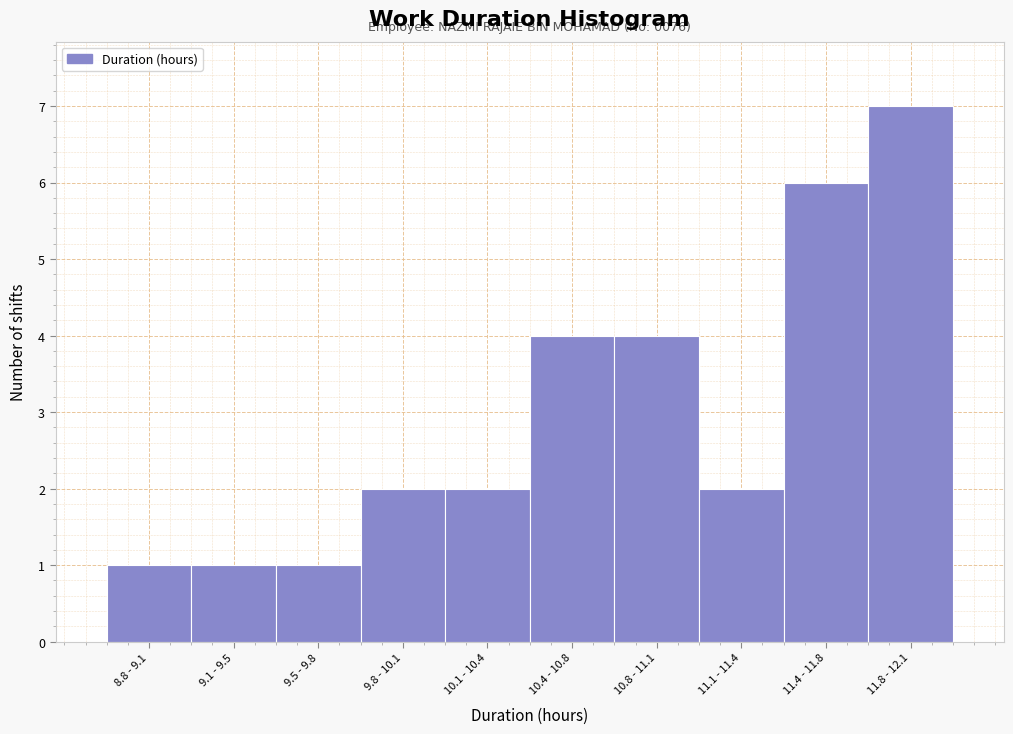

Reading right to left, list all the values displayed in this chart.

11.8 - 12.1=7	11.4 - 11.8=6	11.1 - 11.4=2	10.8 - 11.1=4	10.4 - 10.8=4	10.1 - 10.4=2	9.8 - 10.1=2	9.5 - 9.8=1	9.1 - 9.5=1	8.8 - 9.1=1